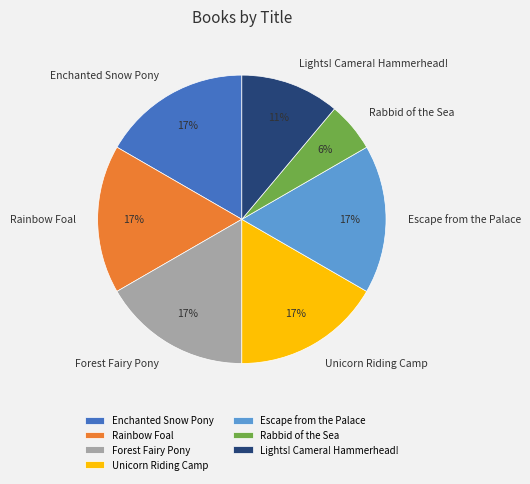

To the nearest percent, what is the difference between the largest and smallest slice percentages?

11%